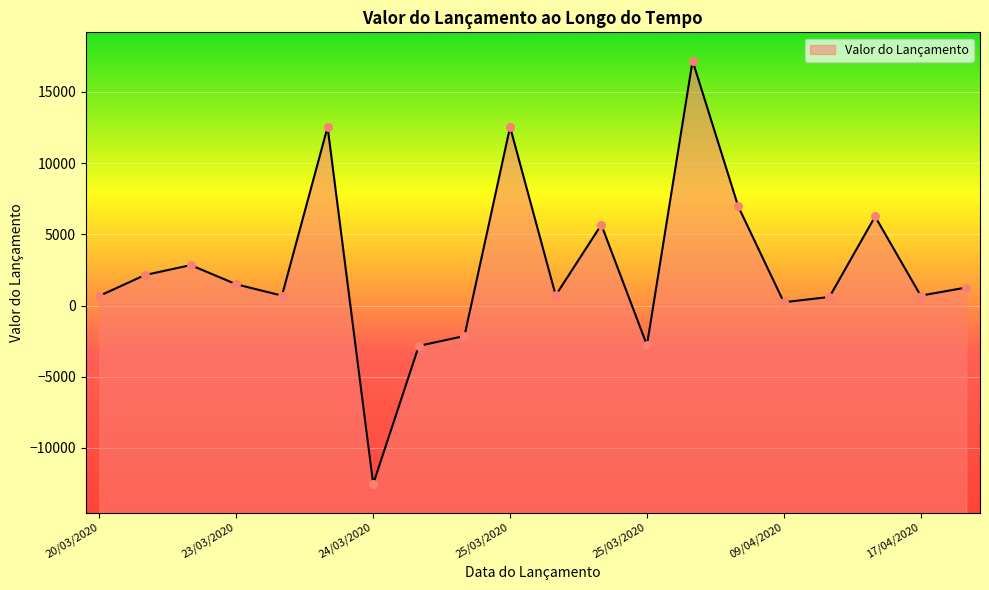

What is the change in value from 23/03/2020 to 06/04/2020?

+16481.4